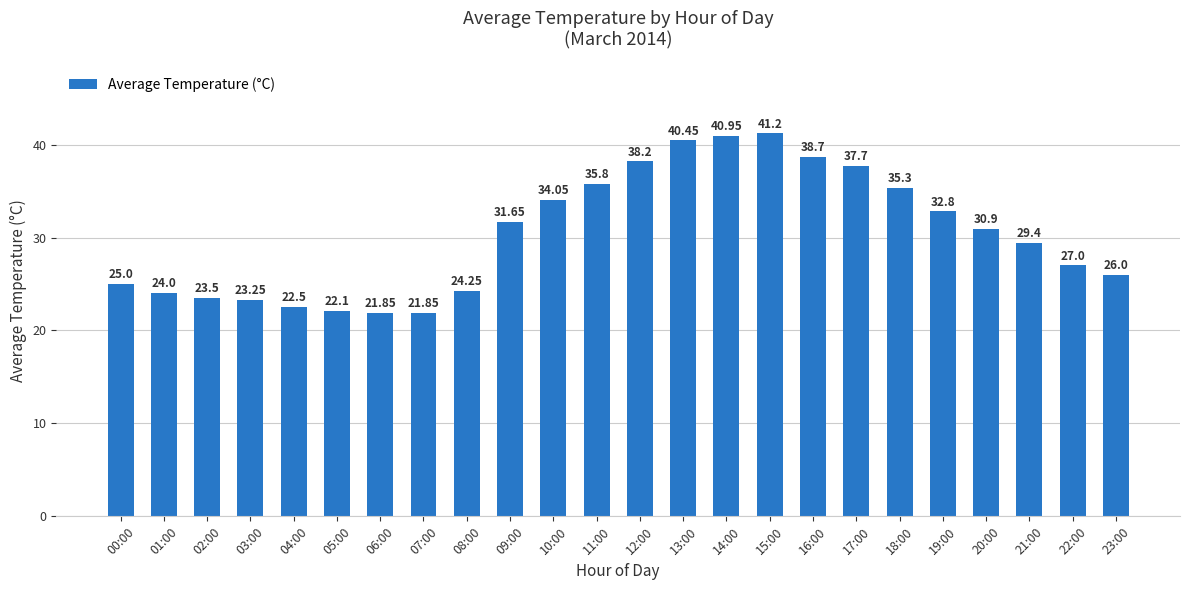

Approximately how many times larger is the value at 02:00 compared to 00:00?

0.9